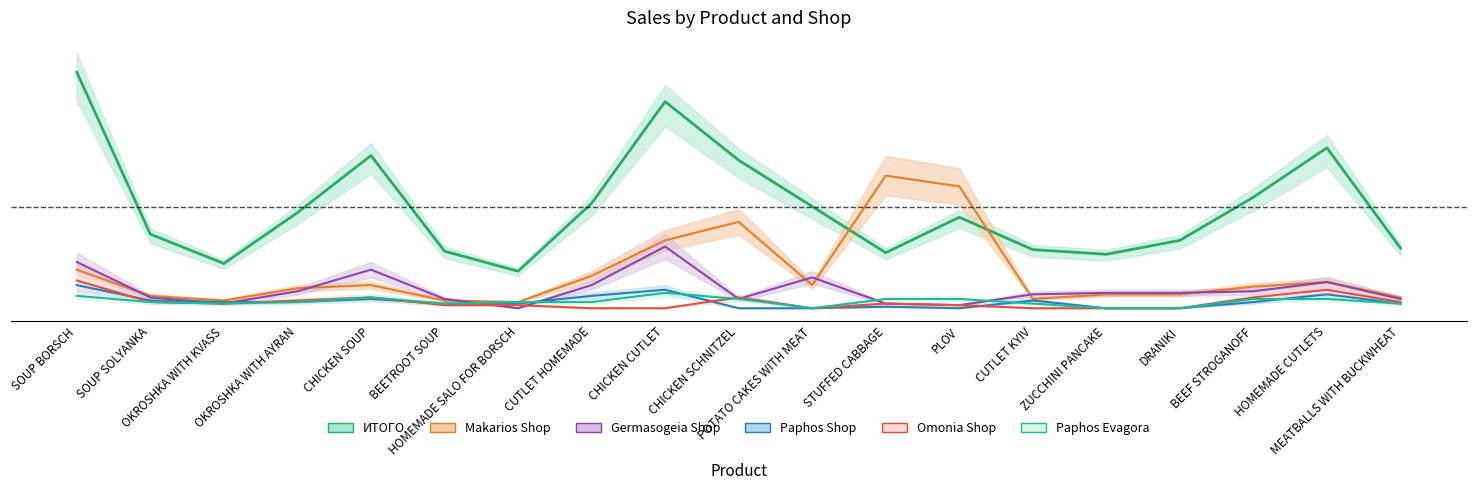

Which category has the highest value in the Paphos Shop series?

SOUP BORSCH